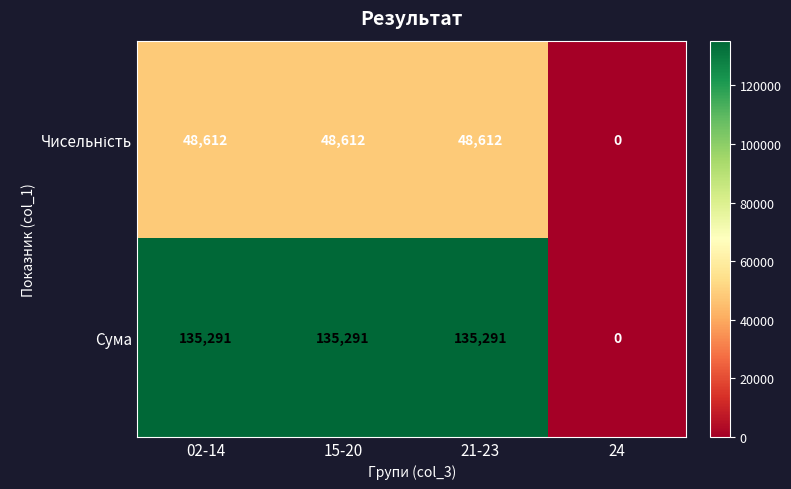

What is the difference between the highest and lowest values at 21-23?

86679